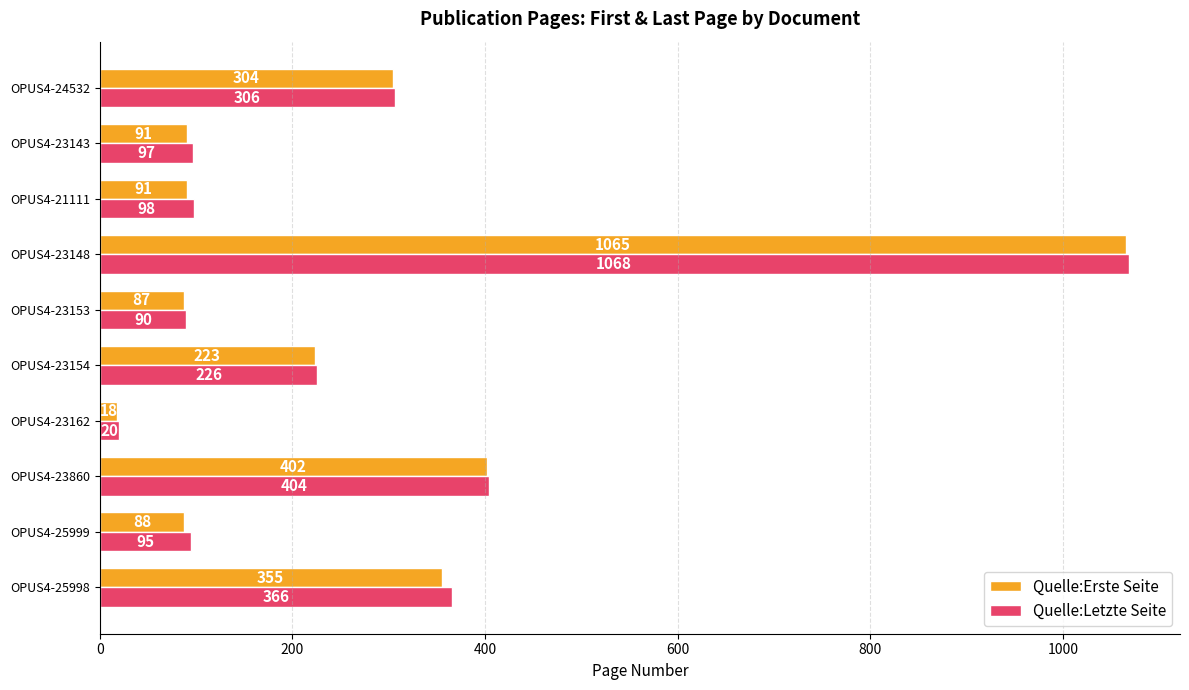

List the series in order of their overall mean, highest first.

Quelle:Letzte Seite, Quelle:Erste Seite